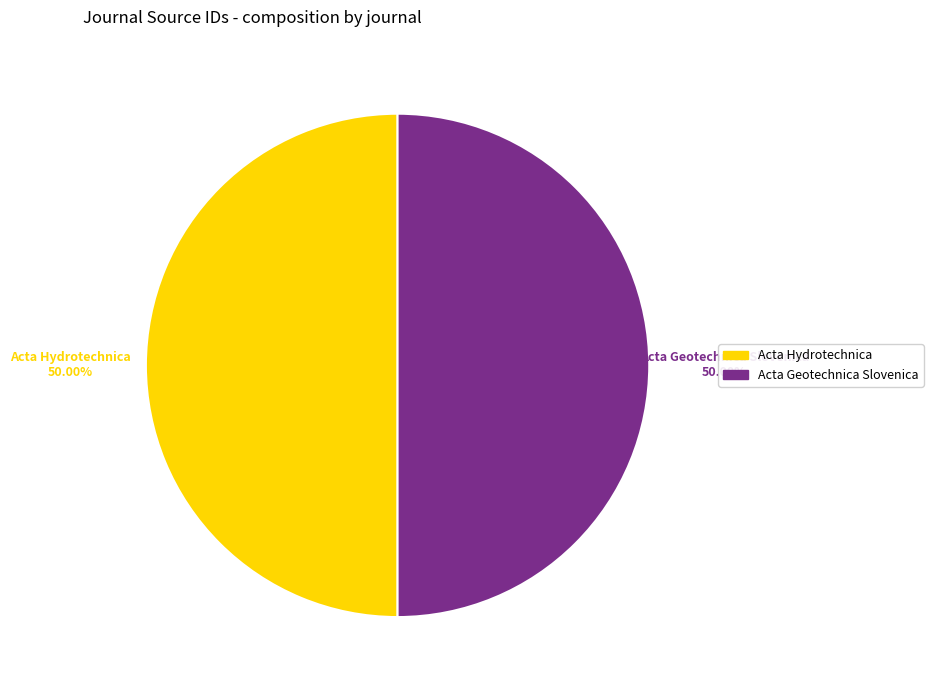

How many segments does this pie chart have?

2